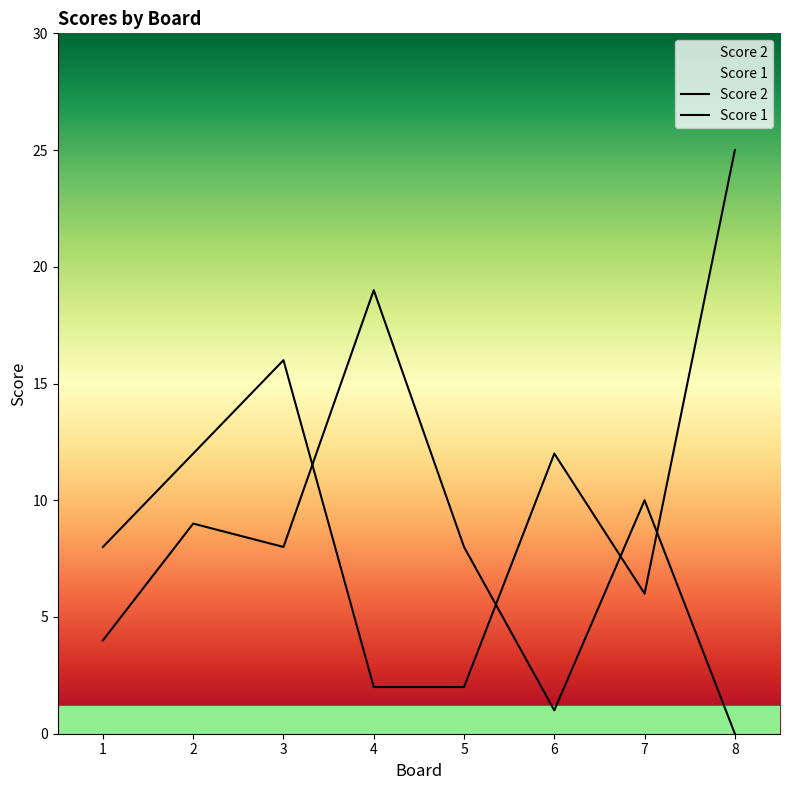

Count the number of categories in the chart.

8